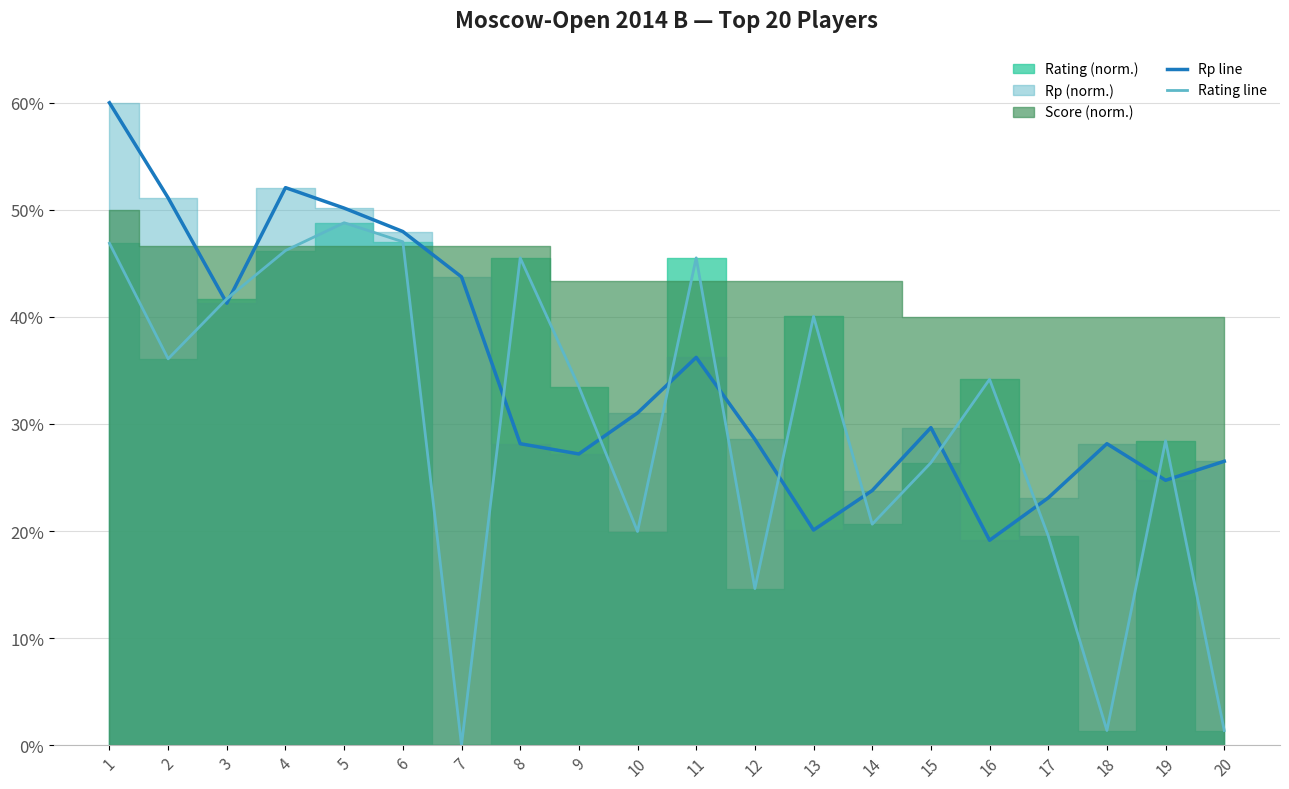

The value of Rating line at 20 is 1.4. True or false?

True